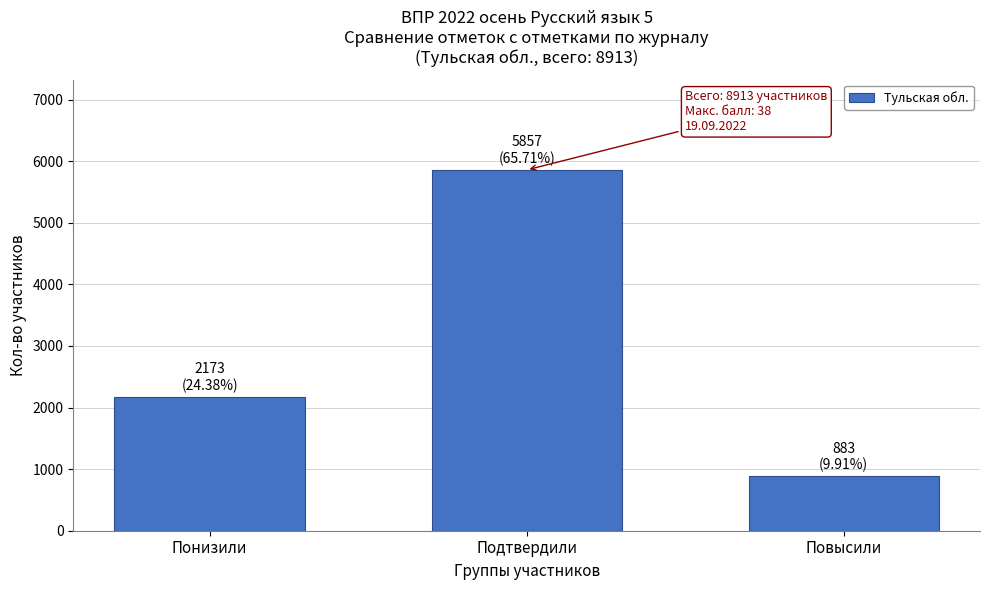

Reading left to right, transcribe all the data shown in this chart.

2173	5857	883